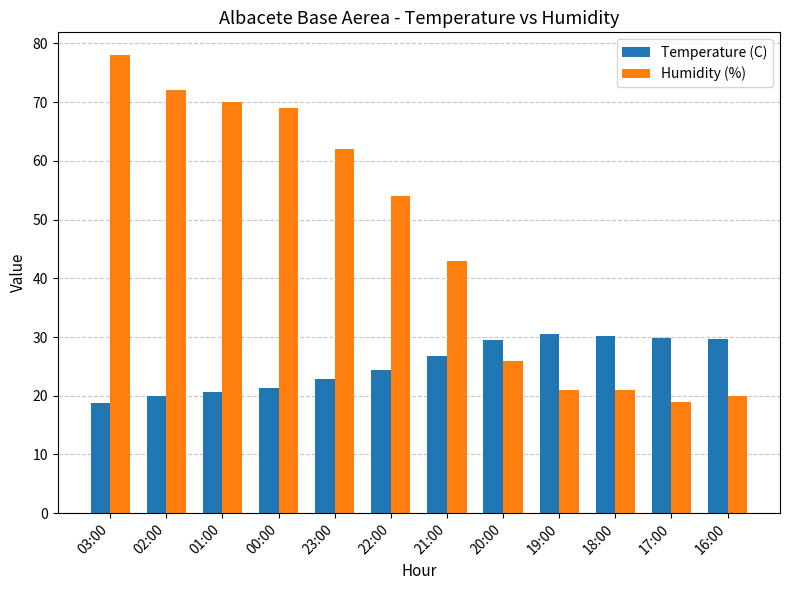

What is the lowest value of the Temperature (C) series?

18.8